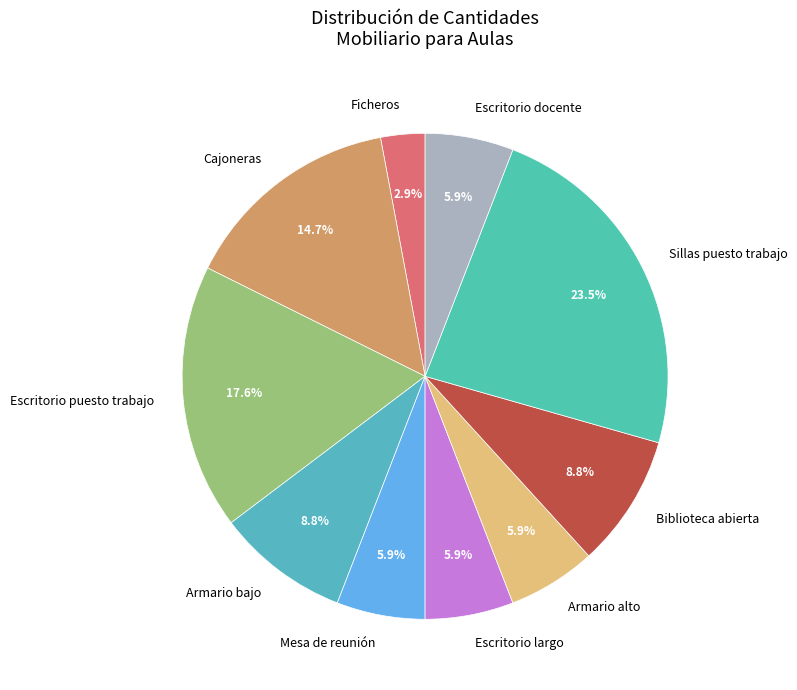

To the nearest percent, what is the combined percentage of Ficheros and Armario alto?

9%